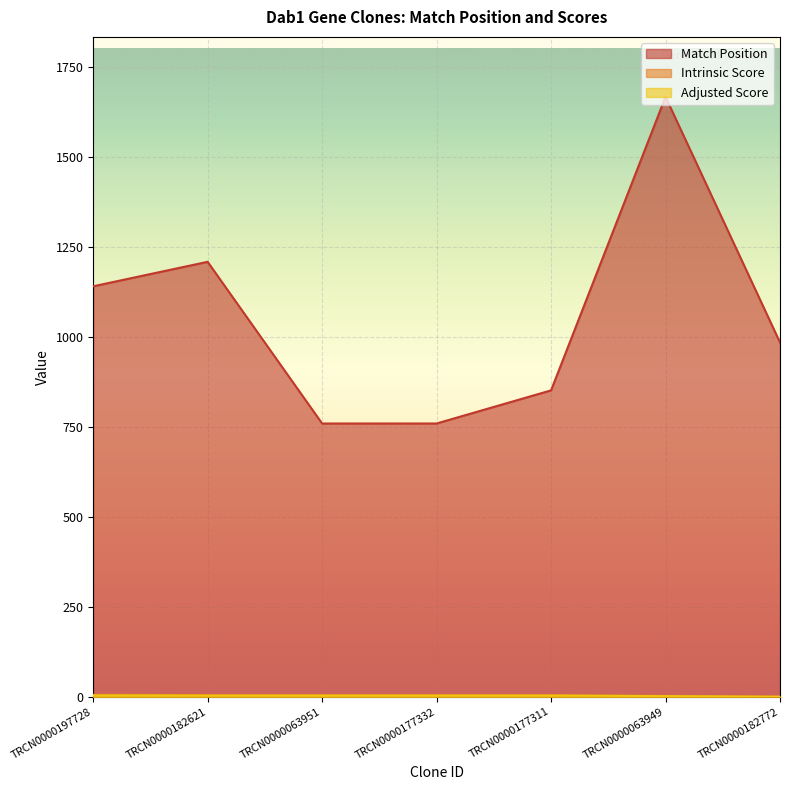

Is it true that Match Position equals 984.0 at TRCN0000182772?

True